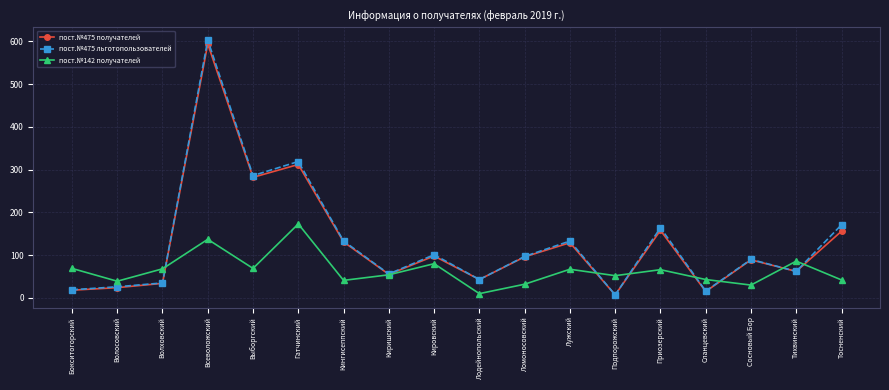

What position from the right is Волосовский?

17